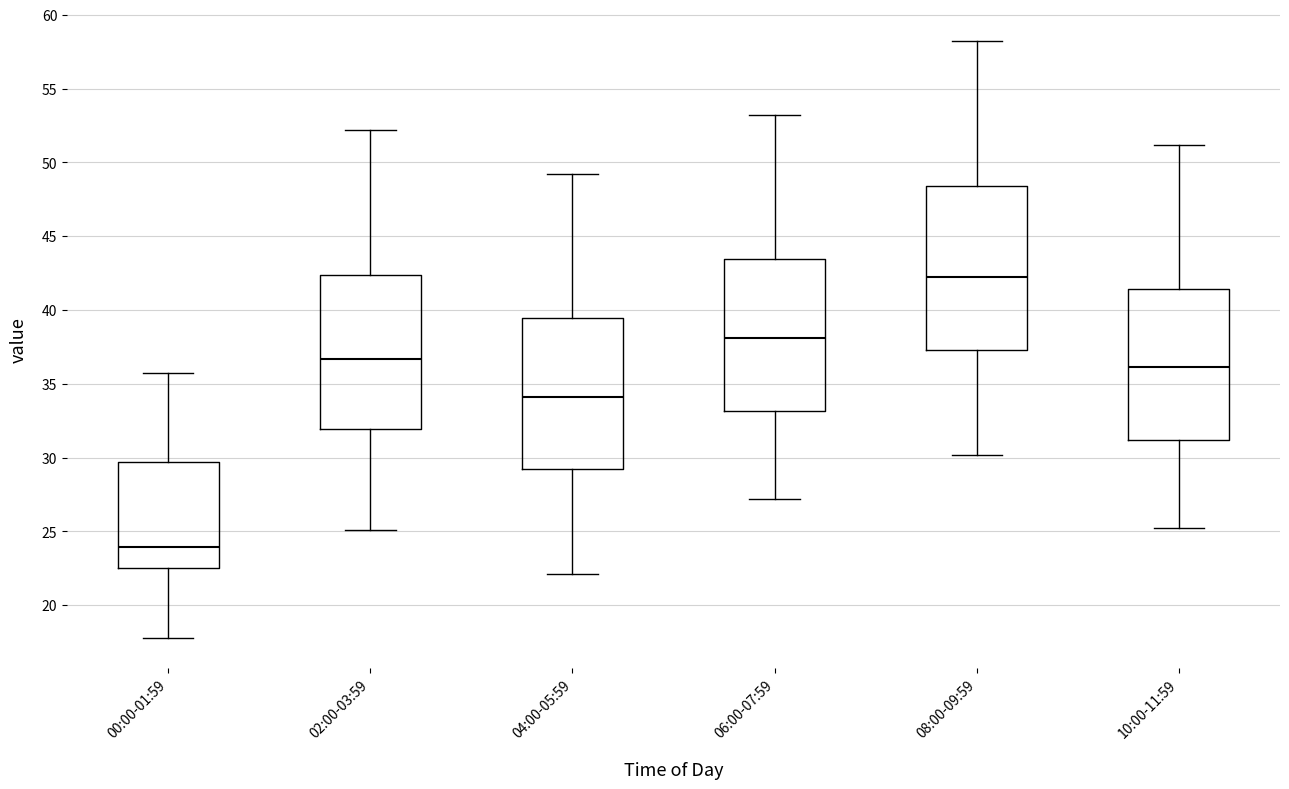

Reading left to right, read every box against the y-axis: the position of its median line, the range the box covers, and the ends of its whiskers. The values are not printed on the chart, so give them approximately, as read against the axis.

00:00-01:59: median 24.0, box 22.5 to 29.5, whiskers 18.0 to 35.5
02:00-03:59: median 36.5, box 32.0 to 42.5, whiskers 25.0 to 52.0
04:00-05:59: median 34.0, box 29.0 to 39.5, whiskers 22.0 to 49.0
06:00-07:59: median 38.0, box 33.0 to 43.5, whiskers 27.0 to 53.0
08:00-09:59: median 42.0, box 37.5 to 48.5, whiskers 30.0 to 58.0
10:00-11:59: median 36.0, box 31.0 to 41.5, whiskers 25.0 to 51.0